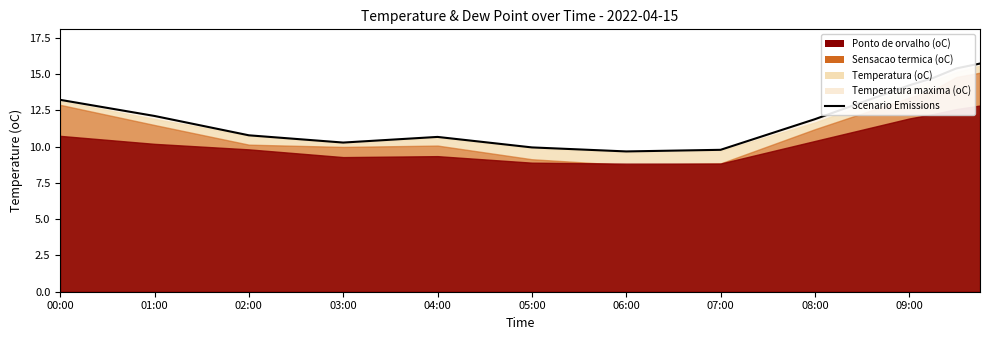

How many interior local peaks (higher than both neighbors) does the data have?

1